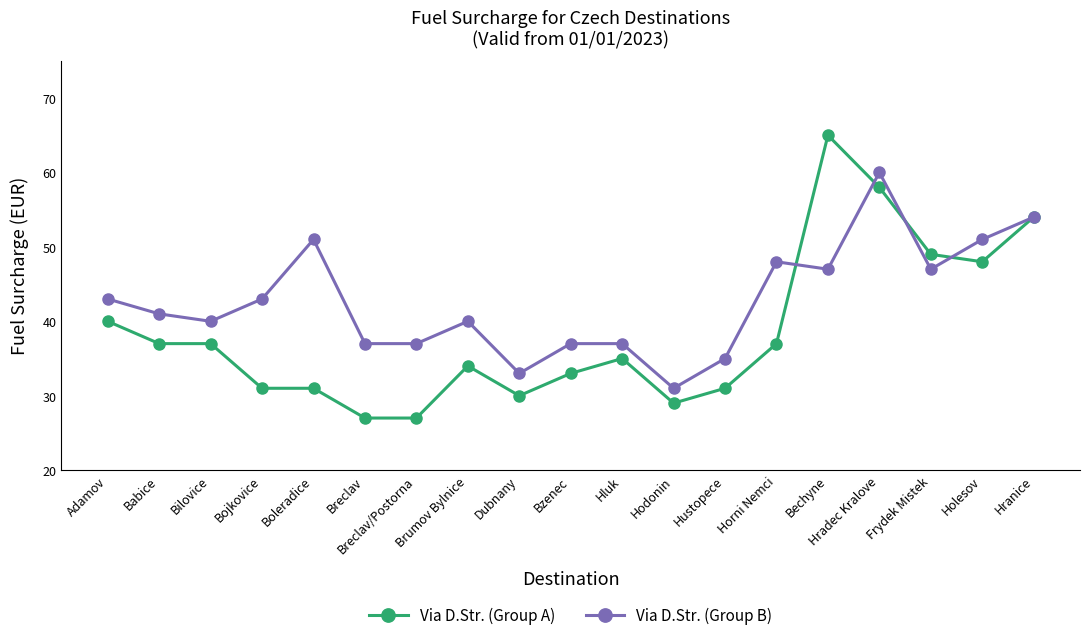

What is the difference between the second highest and second lowest values in the Via D.Str. (Group A) series?

31